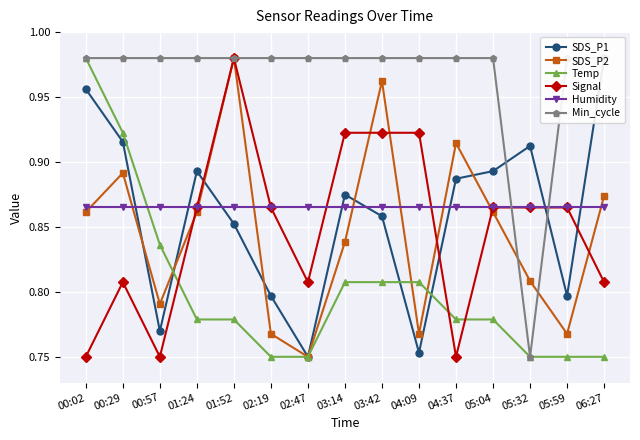

Where is the first local minimum for SDS_P2?

00:57